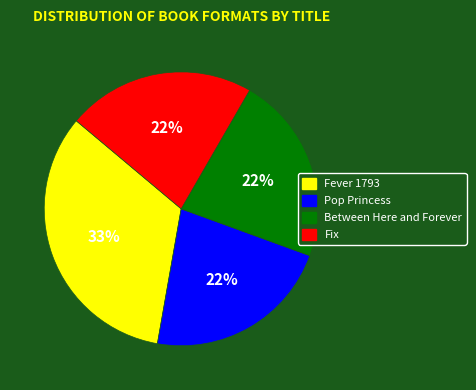

Does Fix account for over 50% of the chart?

No